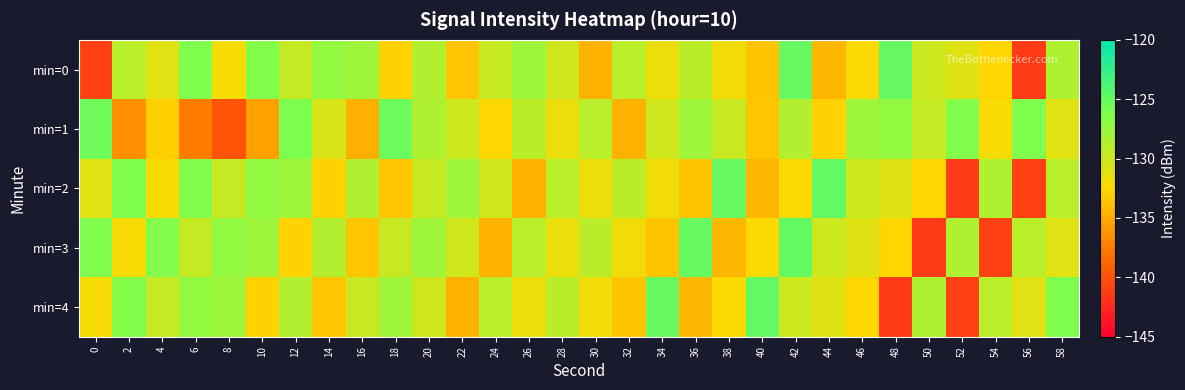

Which series has the largest range (max minus min)?

min=0